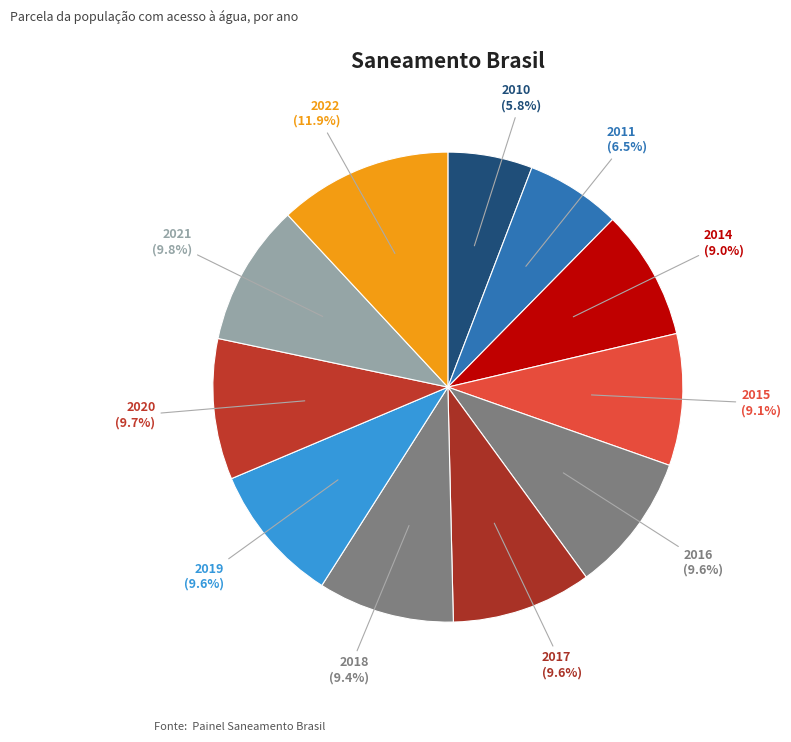

Which category has the biggest portion of the pie?

2022